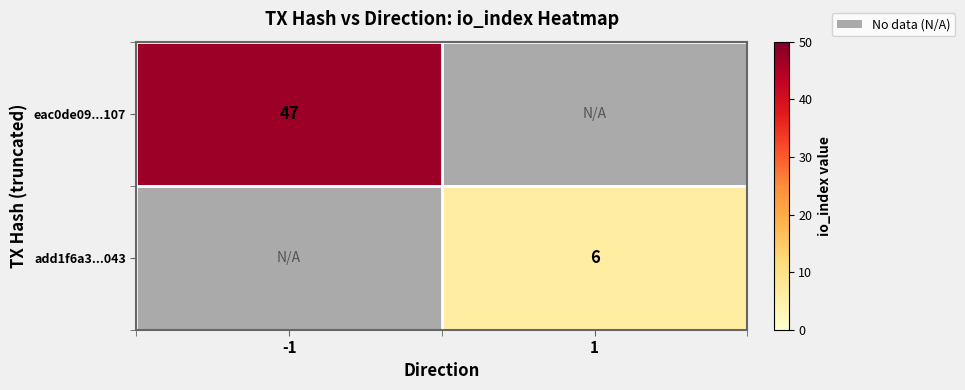

The value of add1f6a3...043 at 1 is 2. True or false?

False